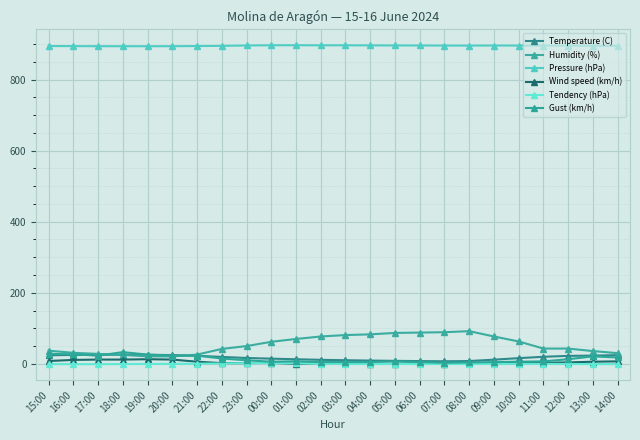

What is the total value across all series at 15:00?

990.8